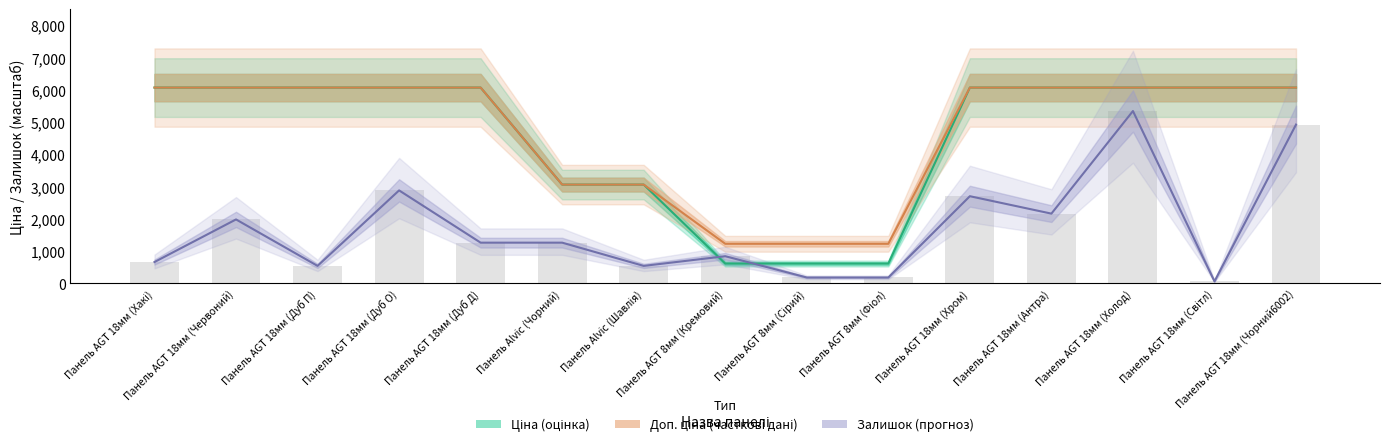

What is the highest value of the Ціна series?

6067.2